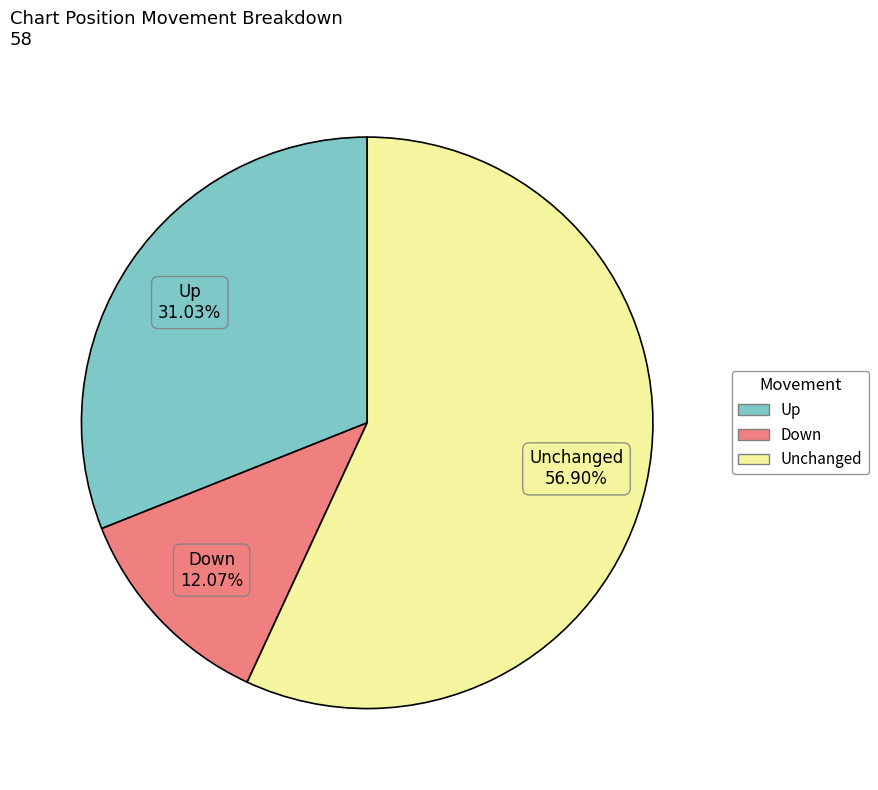

Is there any slice that represents more than half of the pie?

Yes